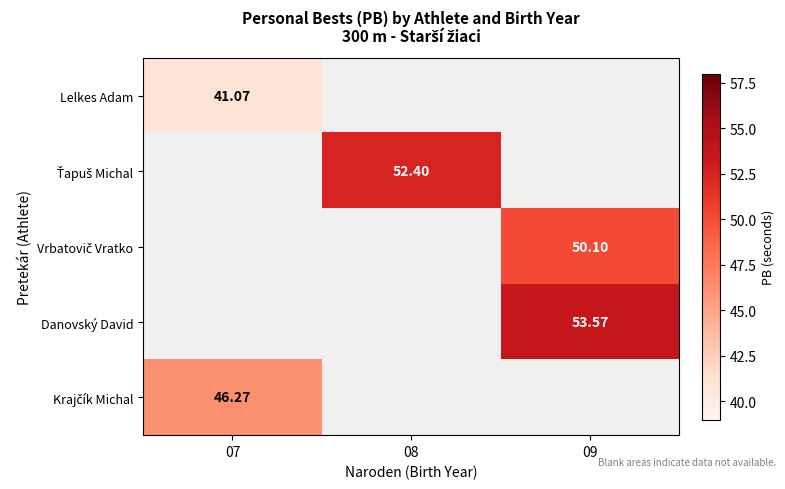

What is the difference between the highest and lowest values at 07?

5.2